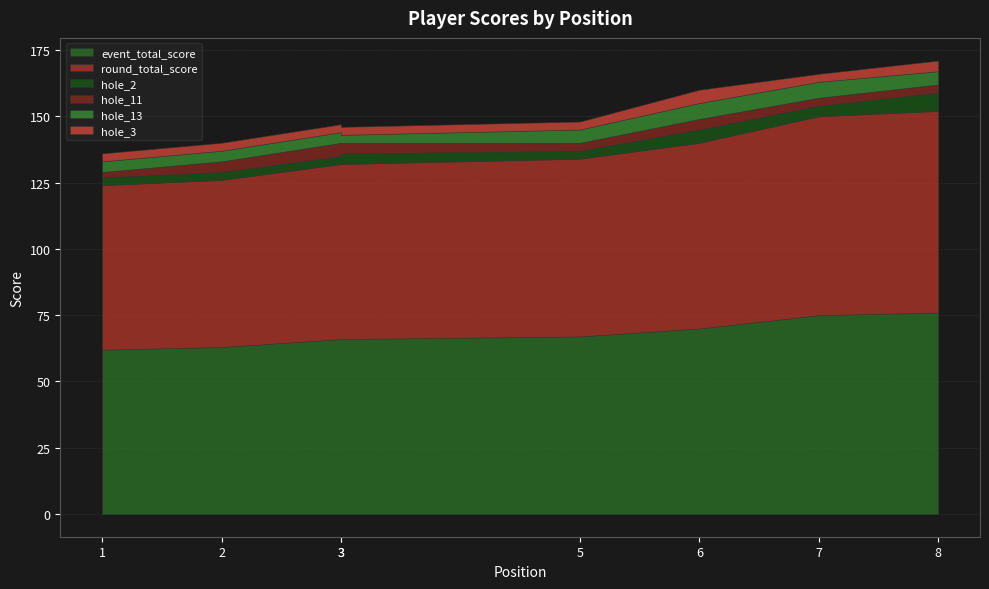

What is the difference between the maximum and second lowest values in the hole_11 series?

2